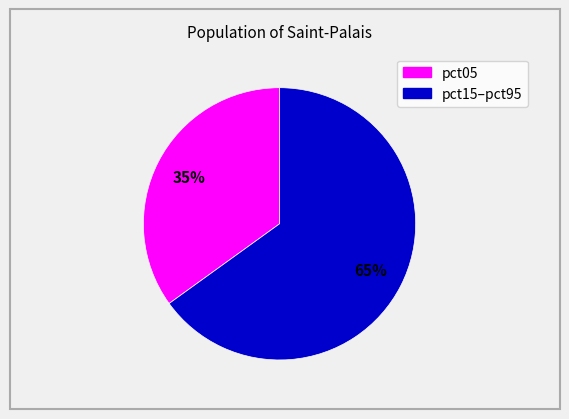

To the nearest percent, what is the average slice percentage?

50%